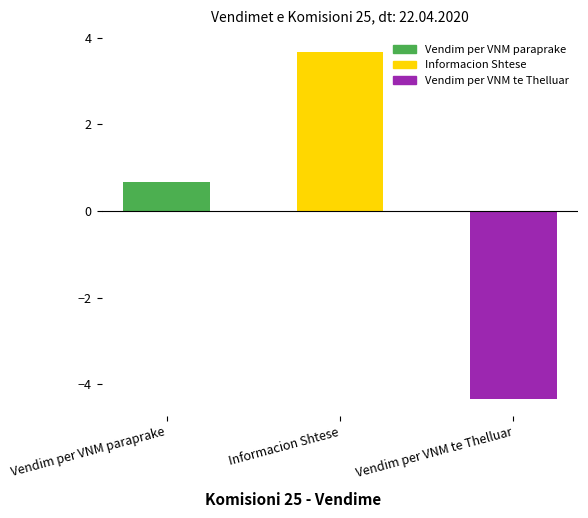

True or false: the data shows -2.1 at Vendim per VNM te Thelluar.

False